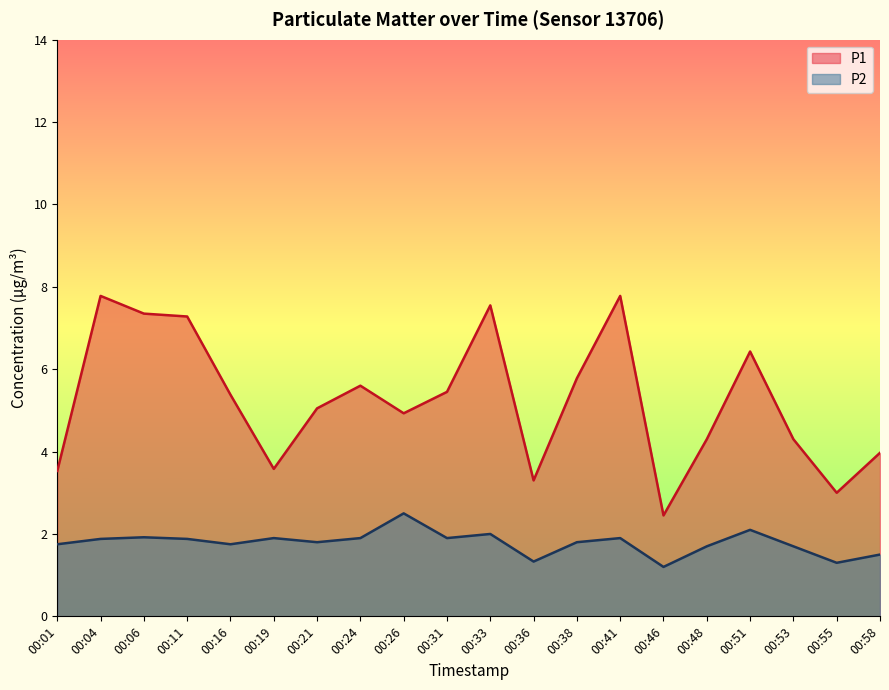

What is the total value across all series at 00:36?

4.6